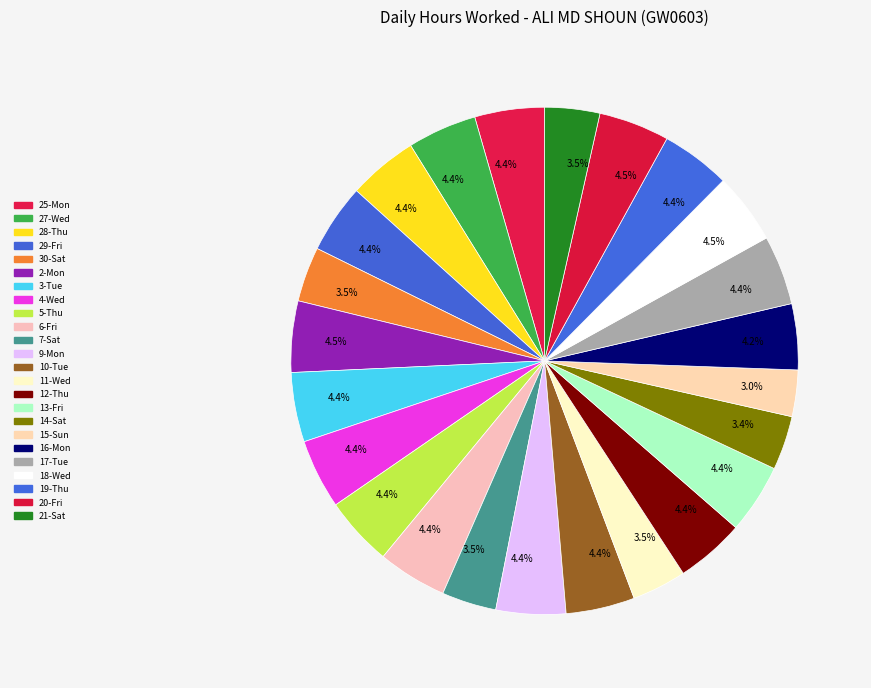

Which category has the smallest portion of the pie?

15-Sun